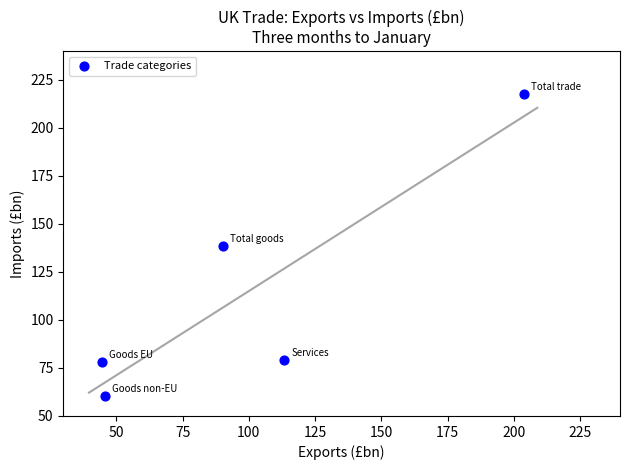

What is the range of X values (max minus min)?

159.1